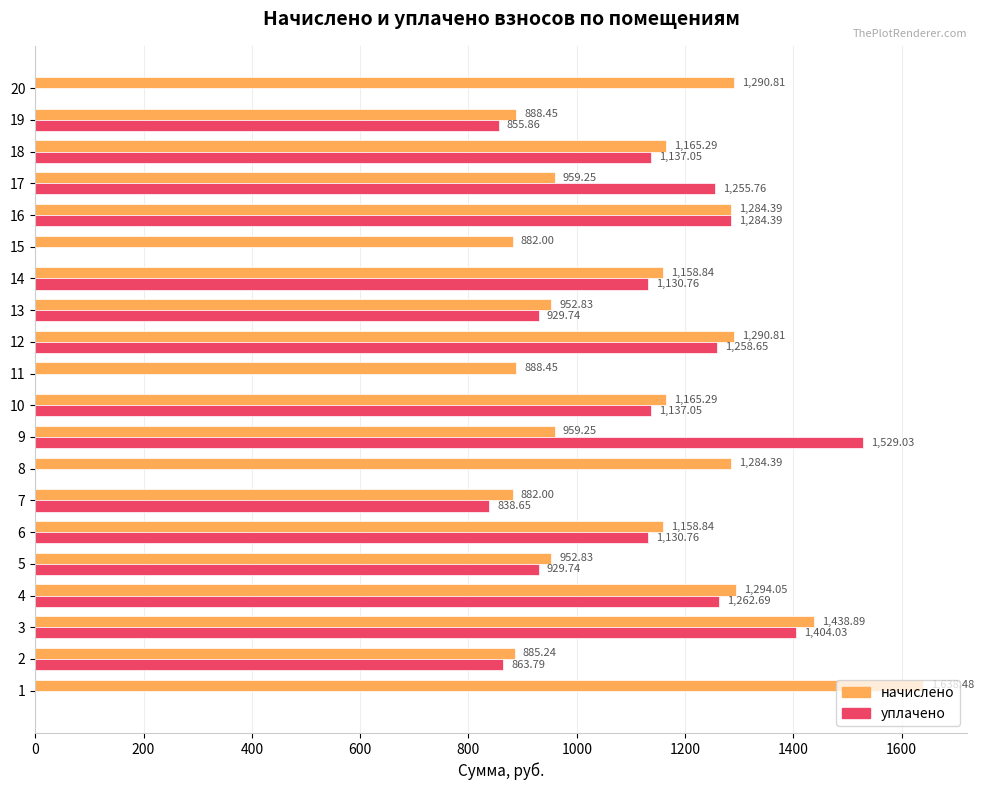

At which category is the sum across all series the highest?

3